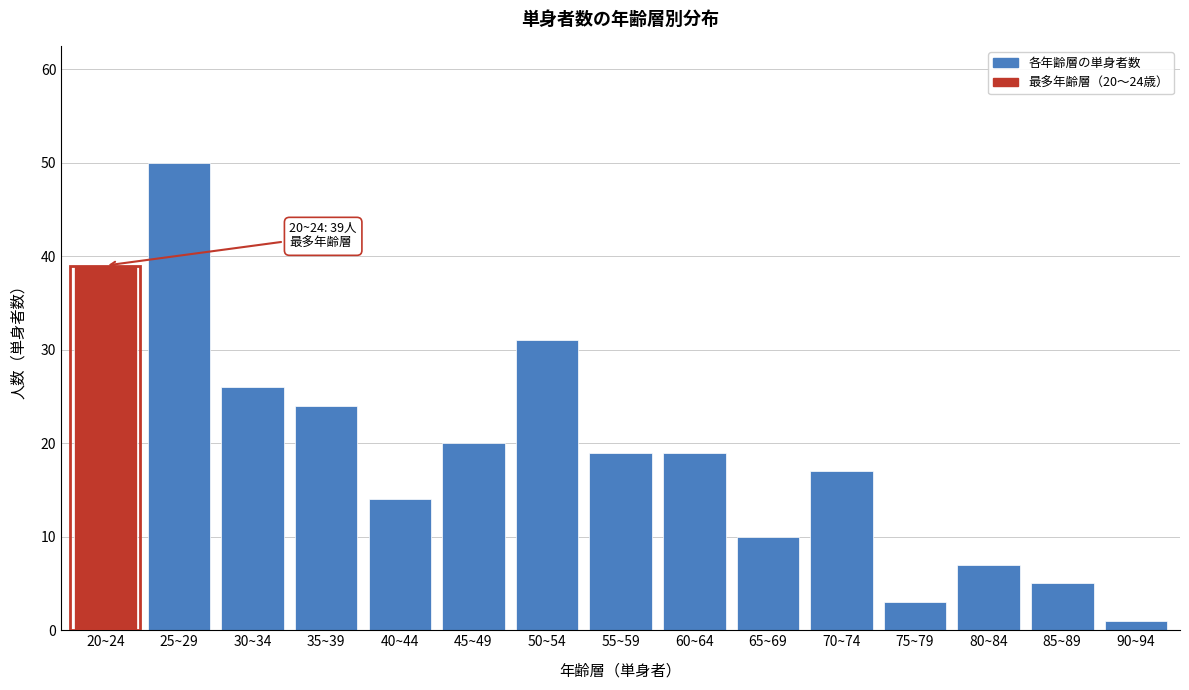

Reading left to right, list all the values displayed in this chart.

20~24=39	25~29=50	30~34=26	35~39=24	40~44=14	45~49=20	50~54=31	55~59=19	60~64=19	65~69=10	70~74=17	75~79=3	80~84=7	85~89=5	90~94=1